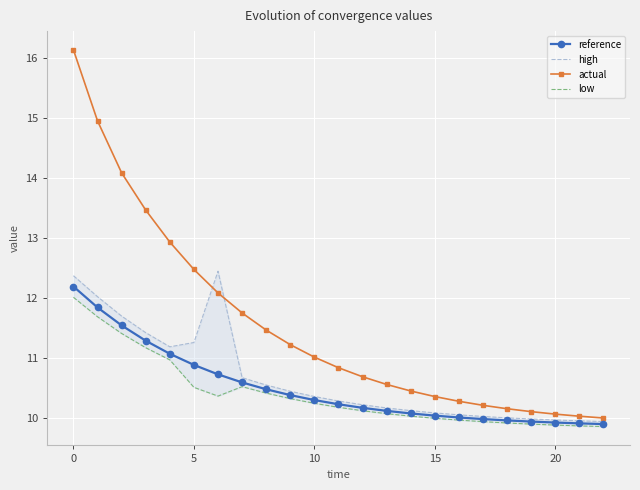

Reading left to right, transcribe all the data shown in this chart.

reference: 12.2	11.8	11.5	11.3	11.1	10.9	10.7	10.6	10.5	10.4	10.3	10.2	10.2	10.1	10.1	10.0	10.0	10.0	10.0	9.9	9.9	9.9	9.9
high: 12.4	12.0	11.7	11.4	11.2	11.3	12.4	10.7	10.5	10.4	10.4	10.3	10.2	10.2	10.1	10.1	10.0	10.0	10.0	10.0	10.0	9.9	9.9
actual: 16.1	14.9	14.1	13.5	12.9	12.5	12.1	11.7	11.5	11.2	11.0	10.8	10.7	10.6	10.4	10.4	10.3	10.2	10.1	10.1	10.1	10.0	10.0
low: 12.0	11.7	11.4	11.2	11.0	10.5	10.4	10.5	10.4	10.3	10.2	10.2	10.1	10.1	10.0	10.0	10.0	9.9	9.9	9.9	9.9	9.9	9.9